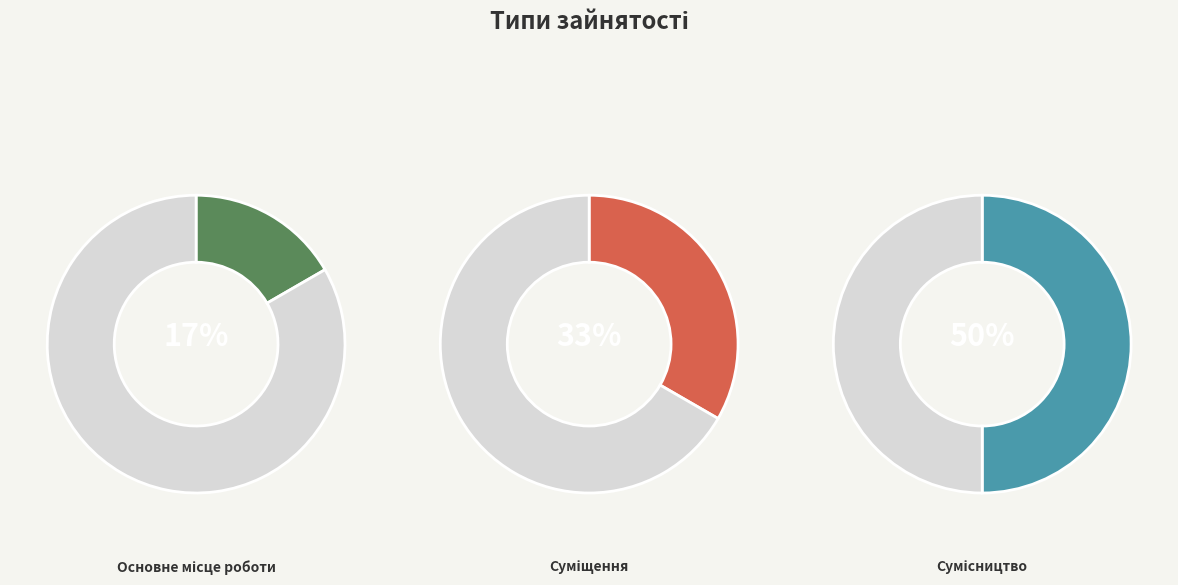

What percentage is the Сумісництво slice, to the nearest percent?

50%